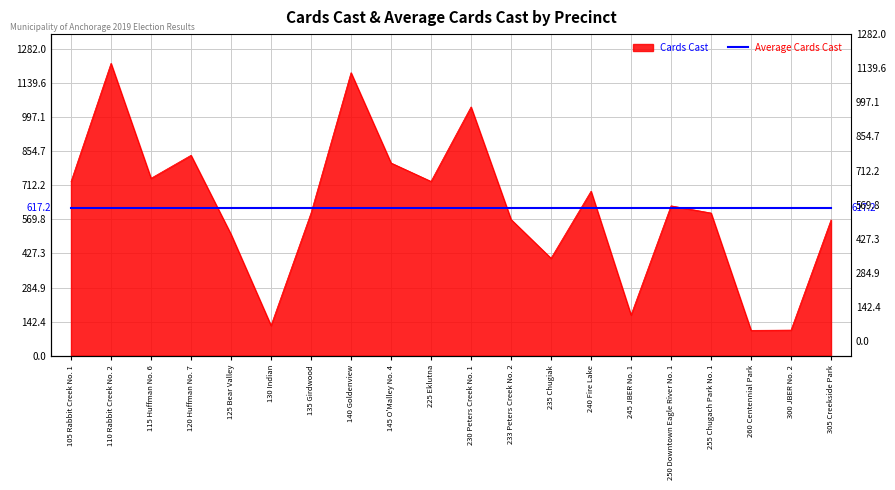

The chart shows a value of 87 at 245 JBER No. 1. True or false?

False